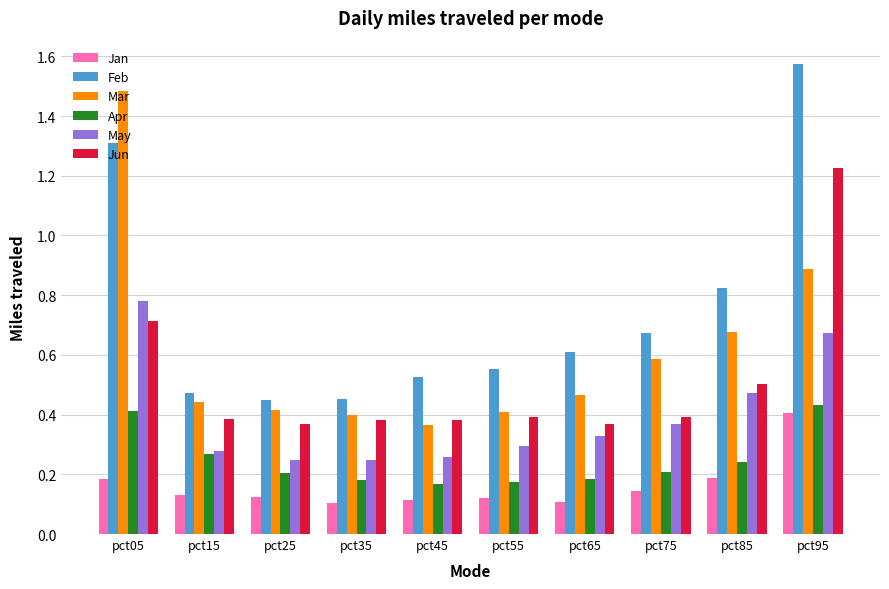

What are all the series names shown in the legend?

Jan, Feb, Mar, Apr, May, Jun